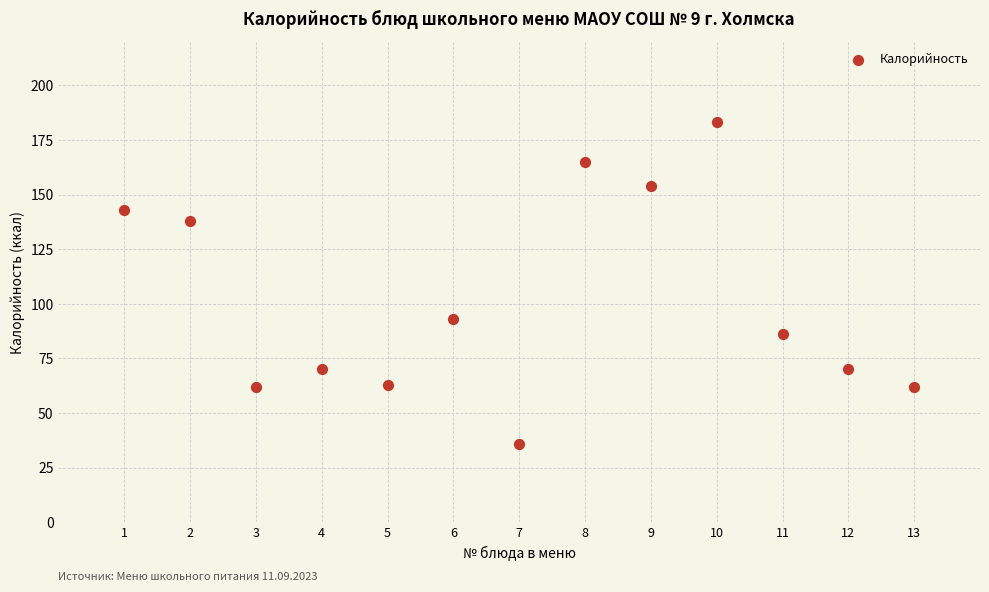

What is the range of X values (max minus min)?

12